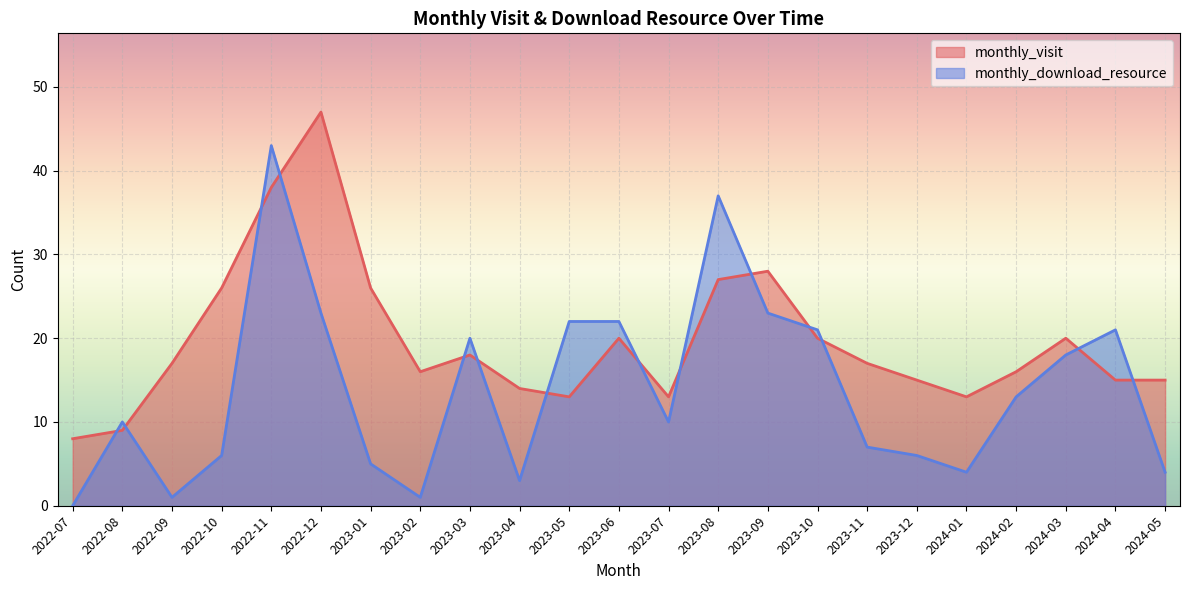

Which series has the largest range (max minus min)?

monthly_download_resource